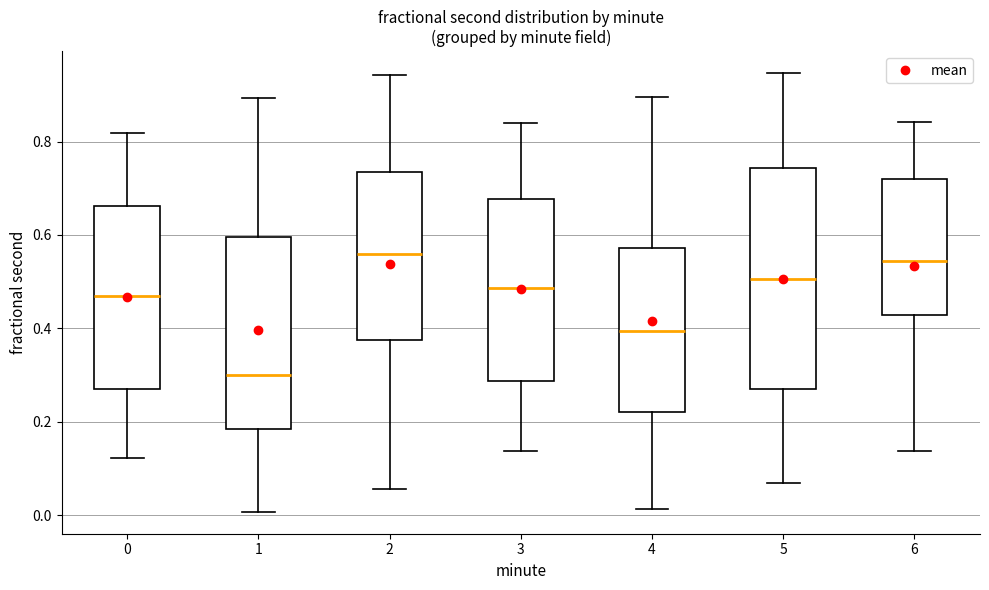

Which box has the lowest median line?

1